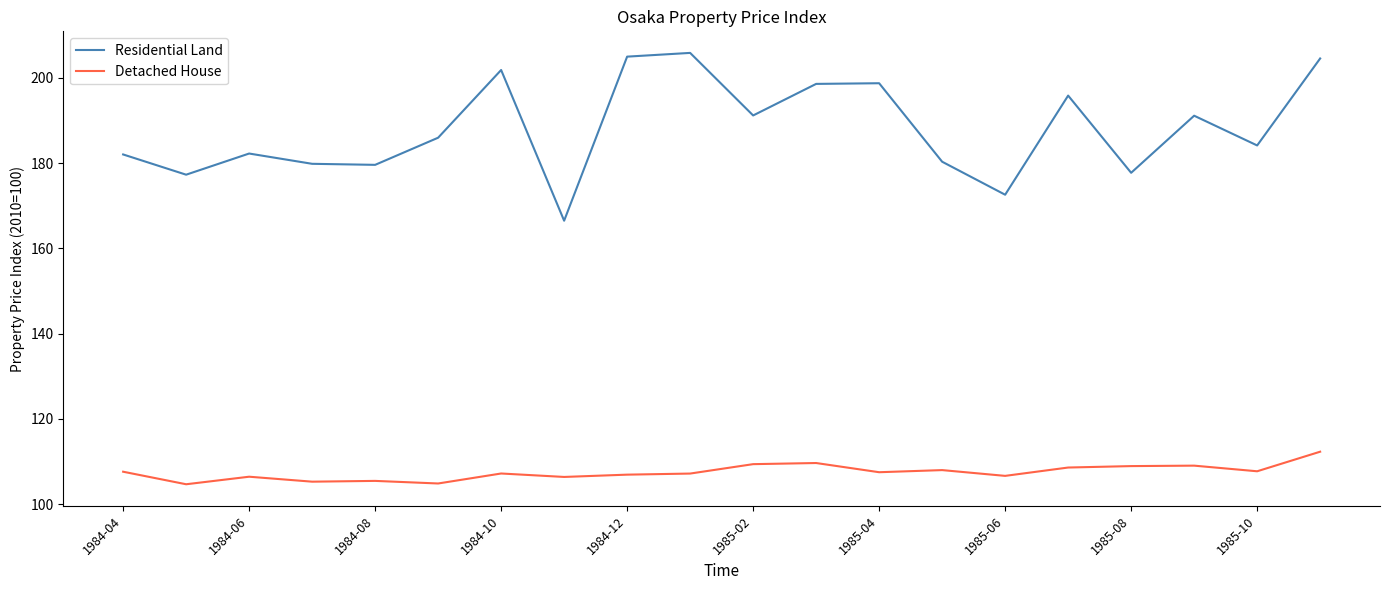

Rank the series by their maximum value, from lowest to highest.

Detached House, Residential Land